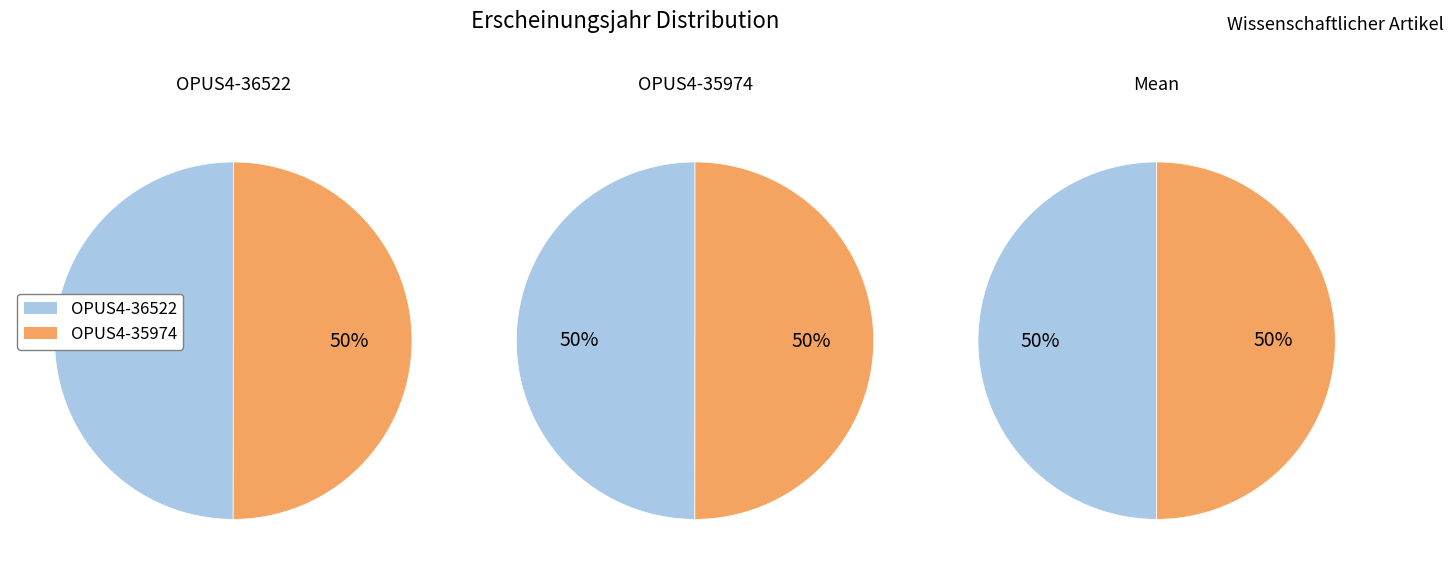

What is the smallest slice in the pie chart?

OPUS4-36522